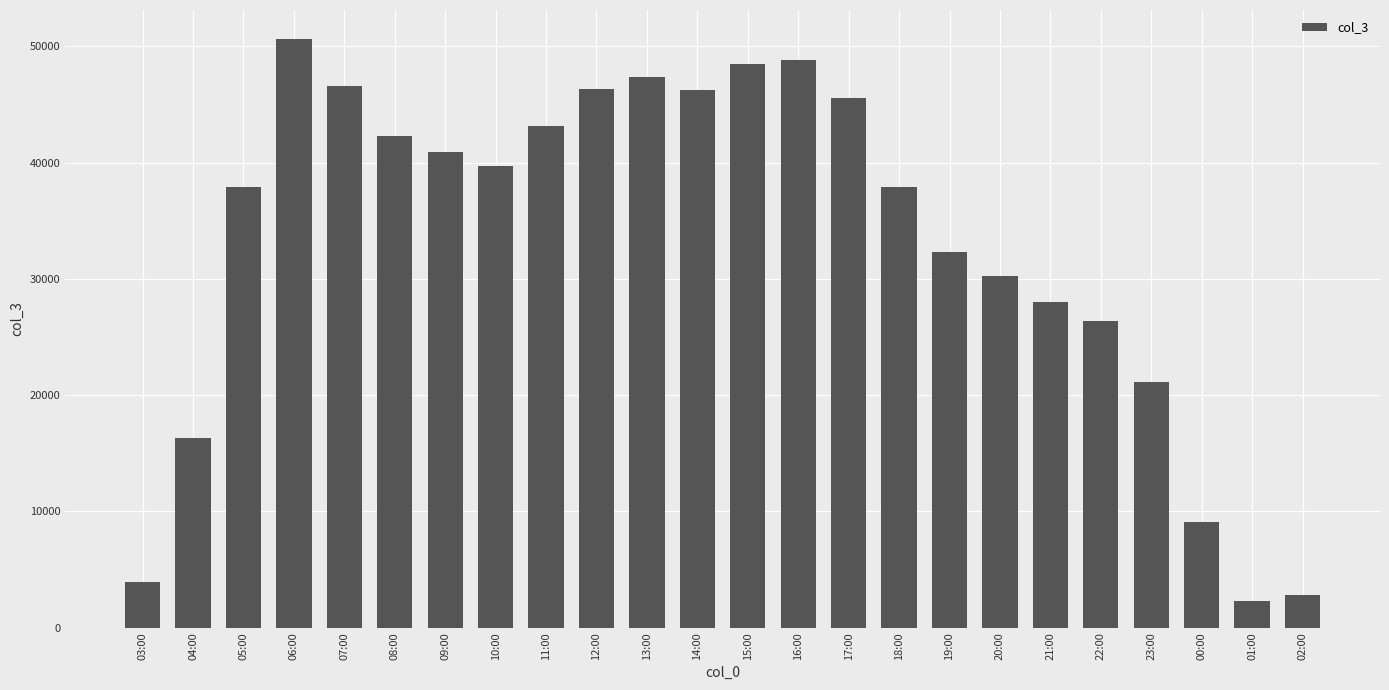

What is the smallest value displayed?

2267